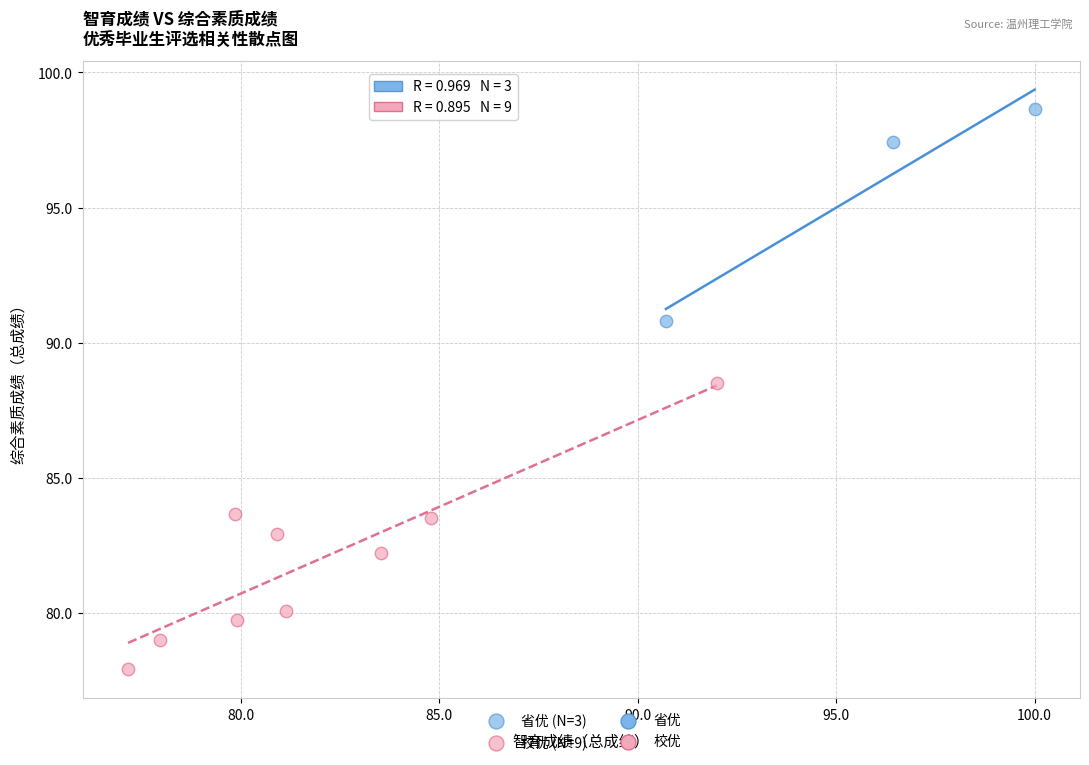

Which series has the widest spread of Y values?

校优 (N=9)